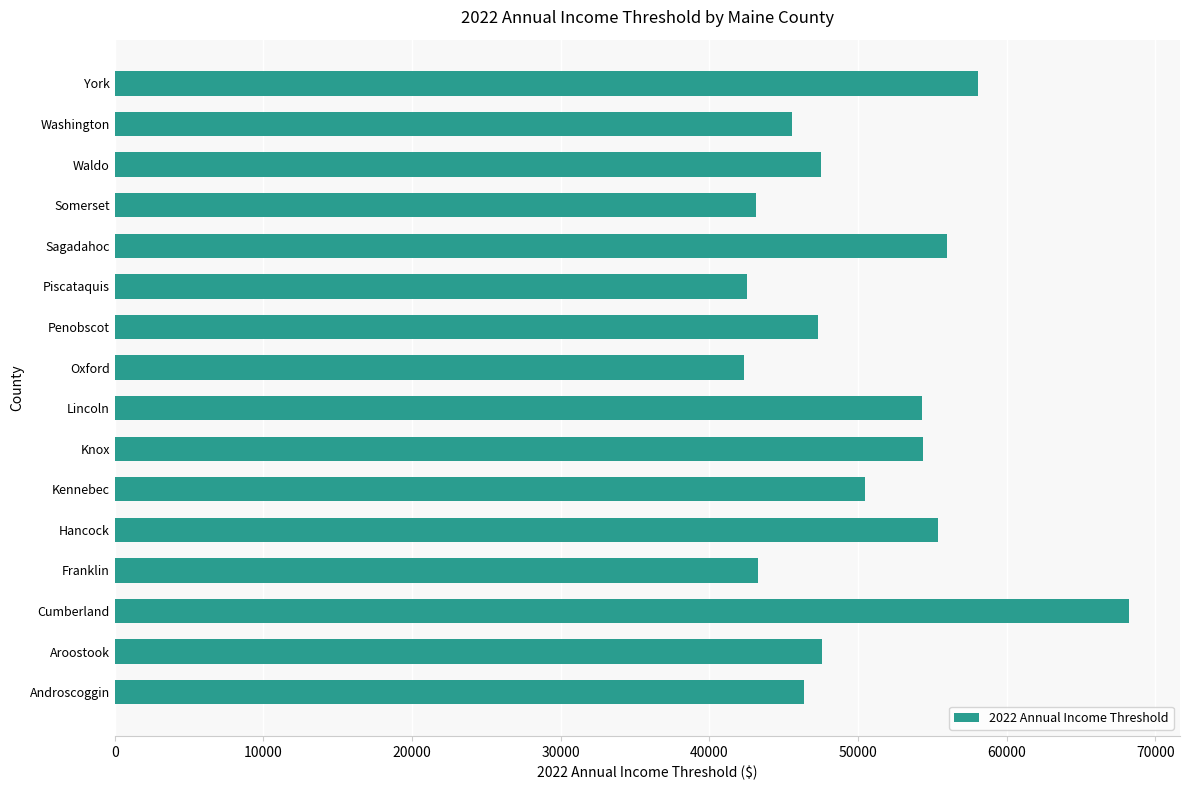

How many series are shown in this chart?

1